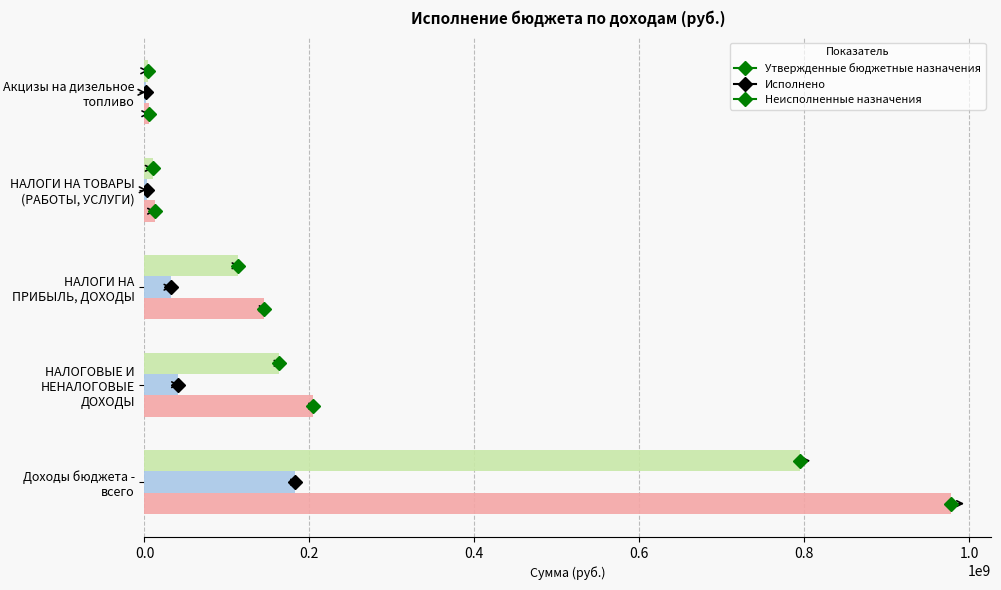

How many distinct data groups are displayed?

3